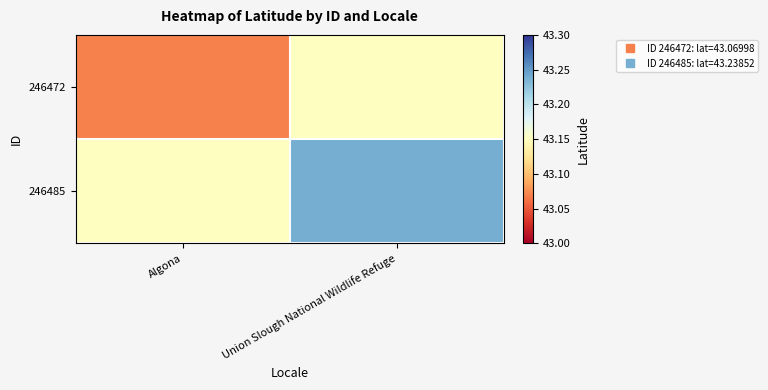

Which category has the lowest value across all series?

Algona